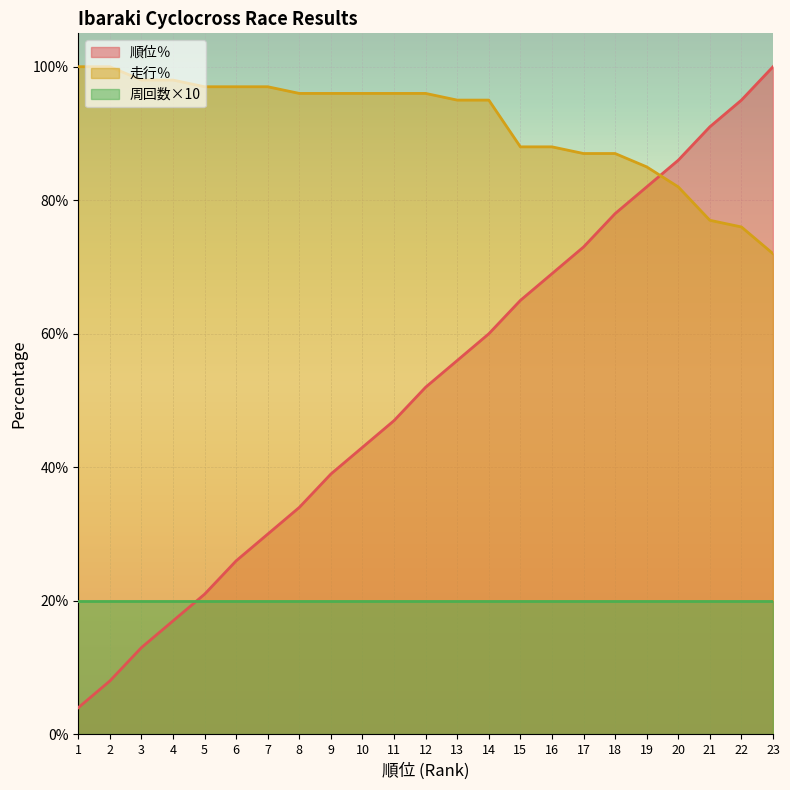

How many intersections are there between 走行％ and 順位％?

1